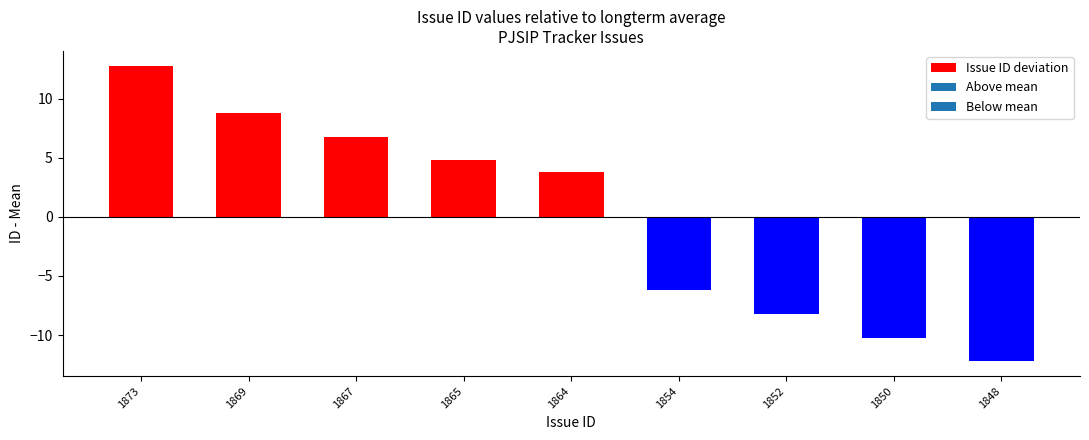

True or false: the data shows 20.7 at 1873.

False